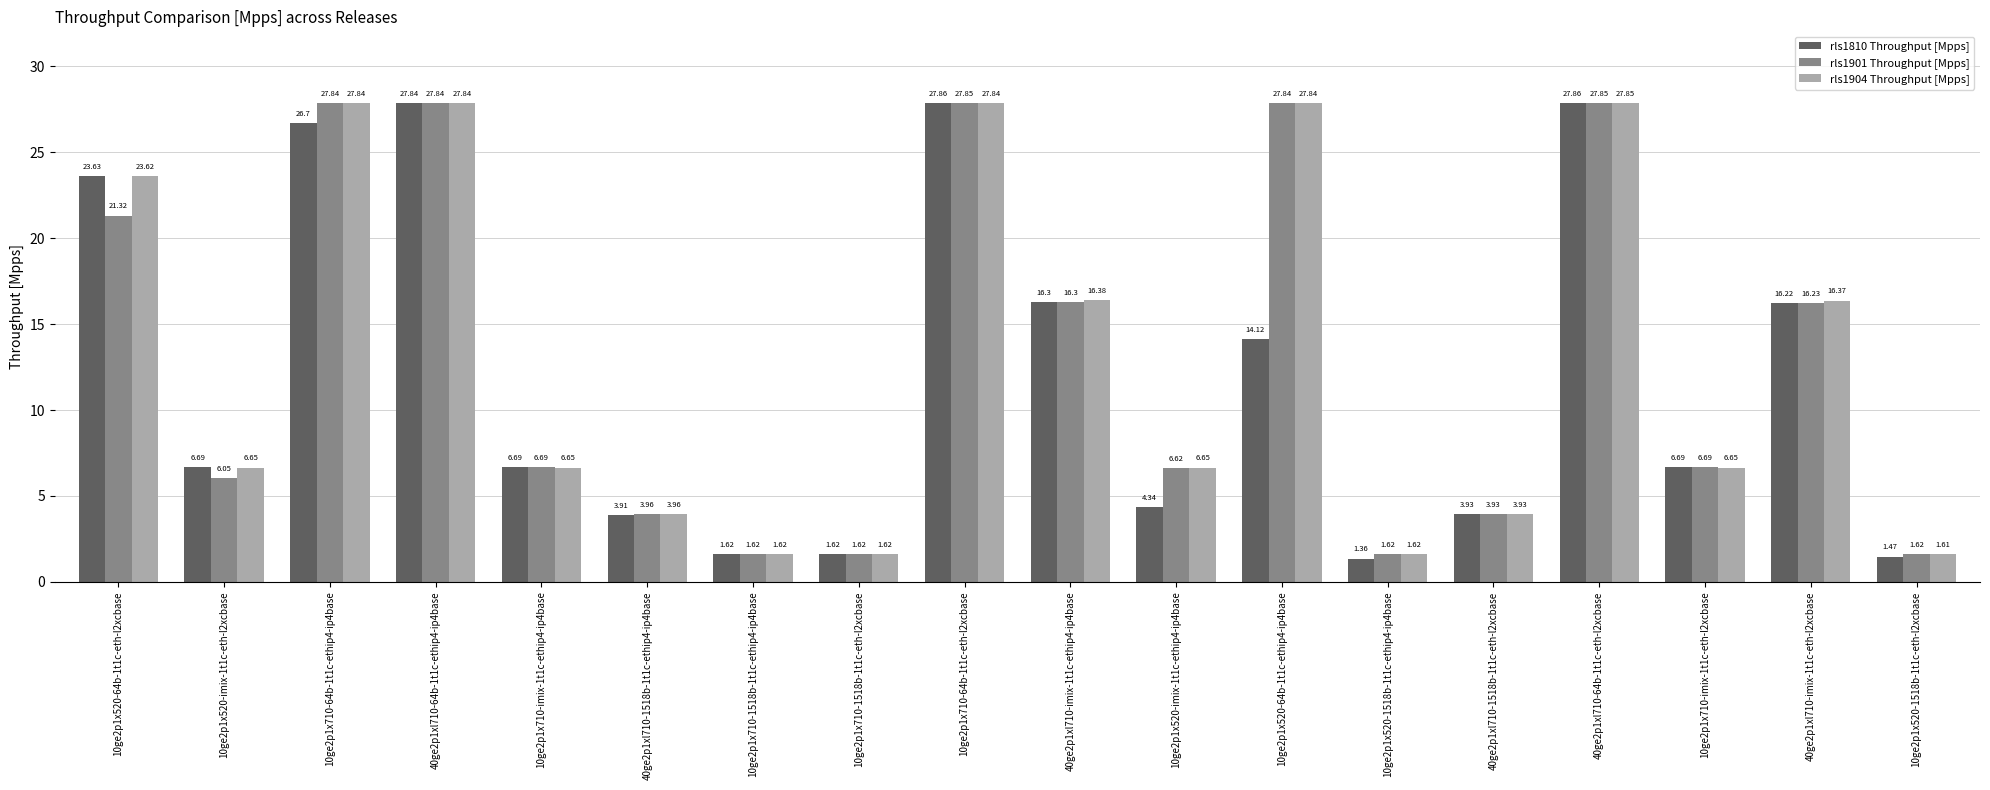

Where is rls1901 Throughput [Mpps] nearest to the value 14?

40ge2p1xl710-imix-1t1c-eth-l2xcbase